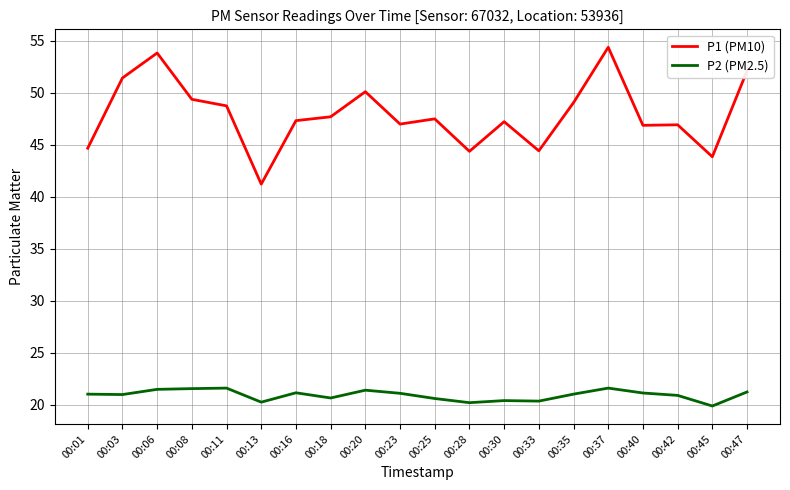

The P2 (PM2.5) series shows 10.7 at 00:28. True or false?

False